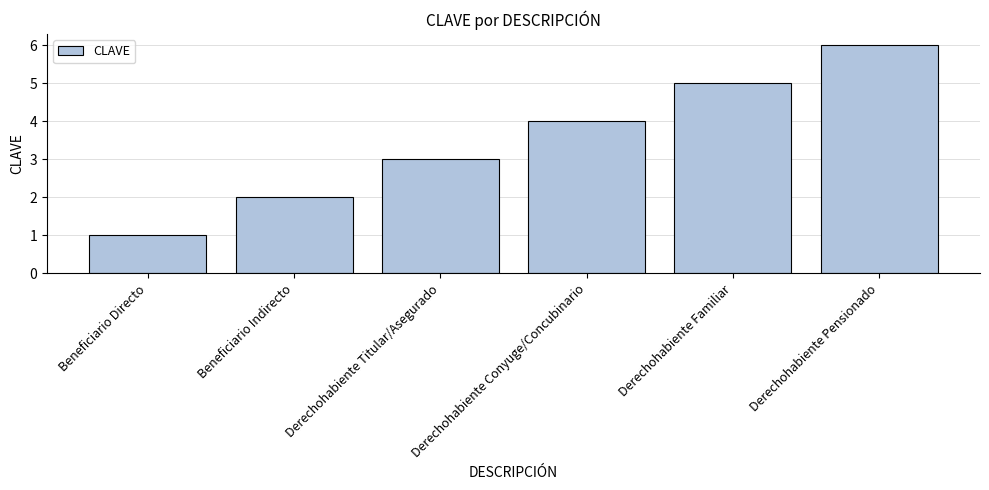

Rank the categories by value from highest to lowest.

Derechohabiente Pensionado, Derechohabiente Familiar, Derechohabiente Conyuge/Concubinario, Derechohabiente Titular/Asegurado, Beneficiario Indirecto, Beneficiario Directo